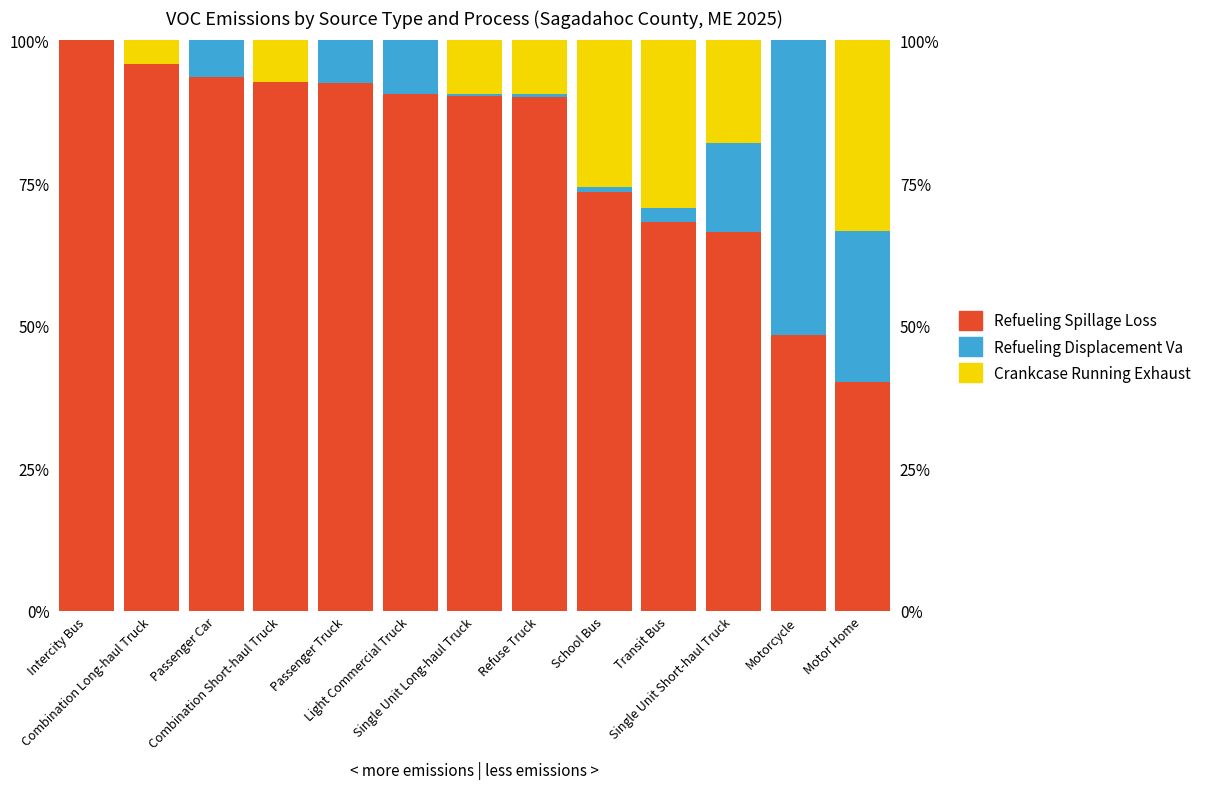

Is it true that Crankcase Running Exhaust equals 31.8 at Single Unit Short-haul Truck?

False